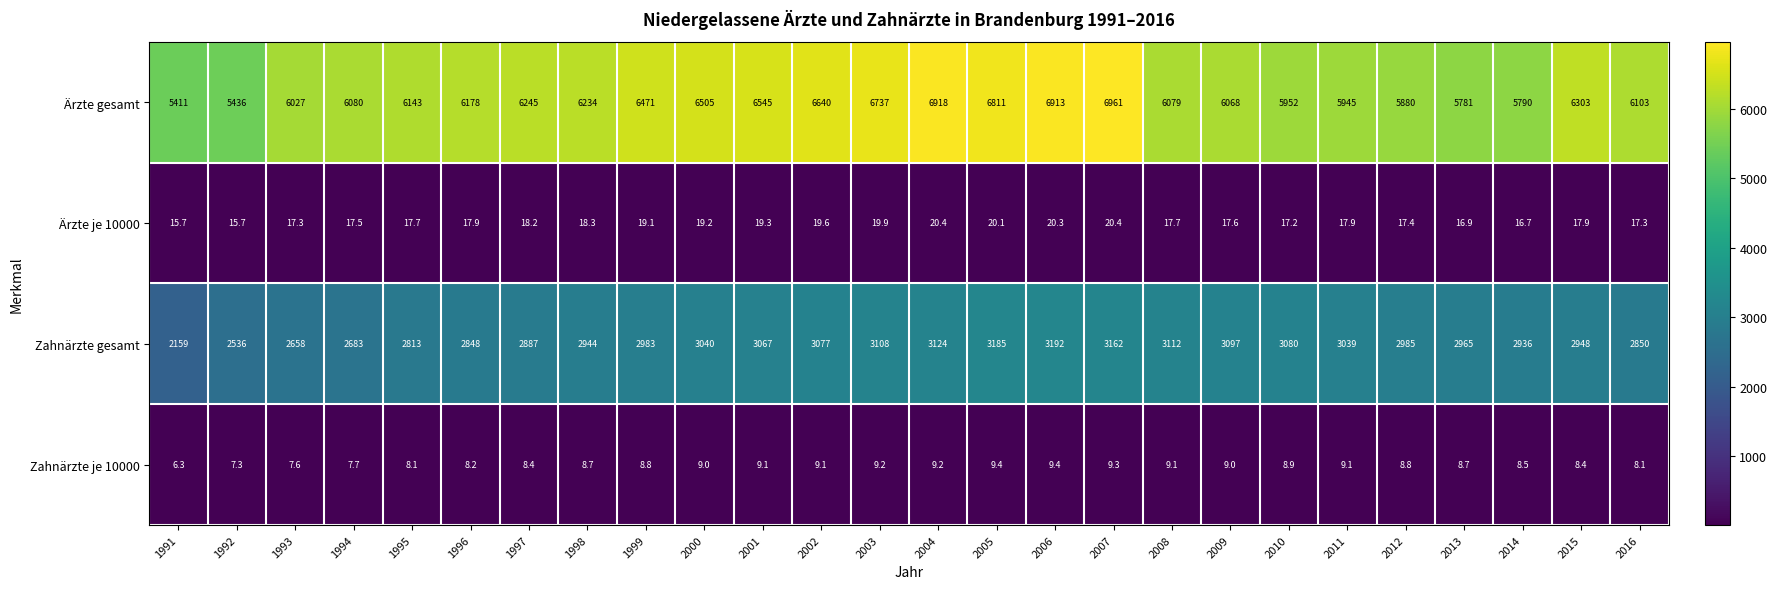

What is the minimum value shown in the chart?

6.3